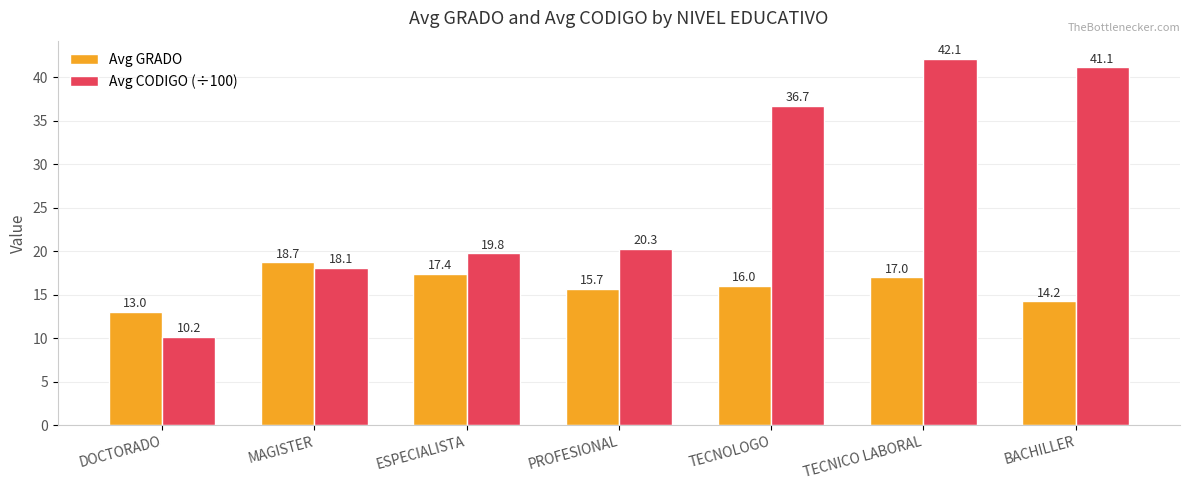

Is it true that Avg GRADO equals 13.0 at DOCTORADO?

True